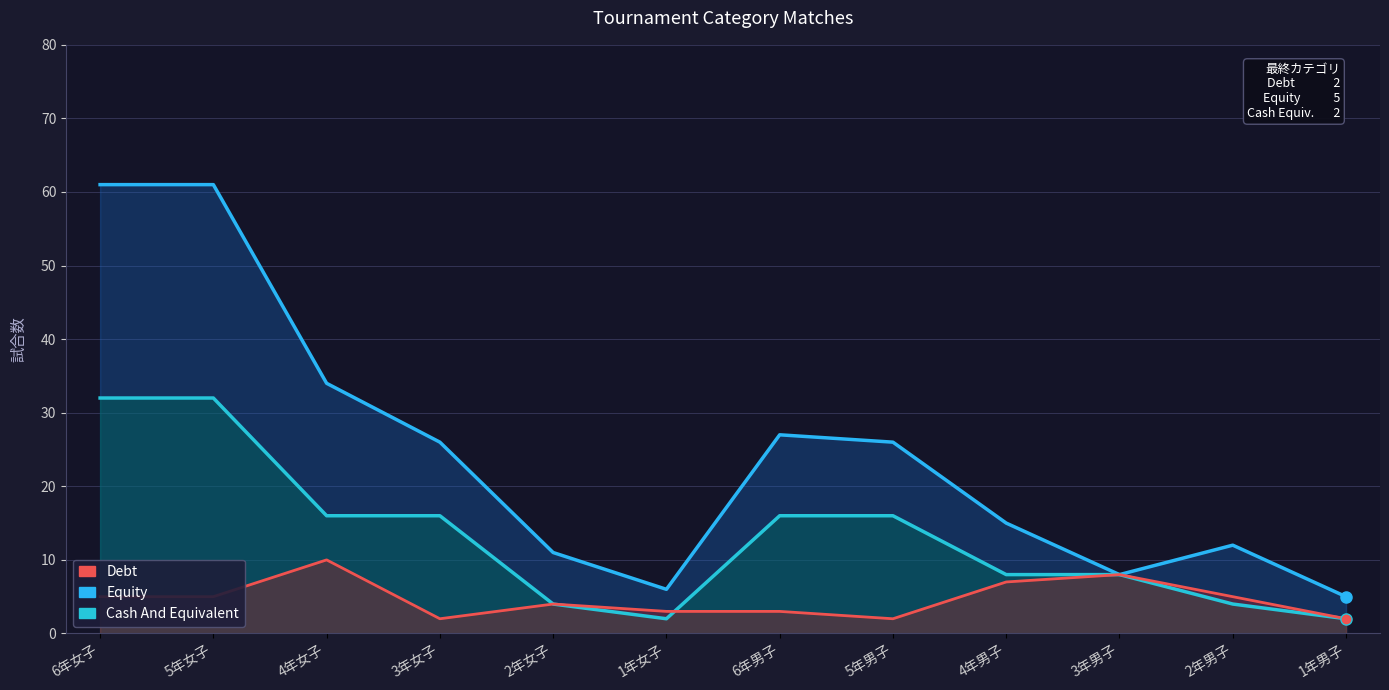

Reading left to right, extract all data points from this chart.

Equity: 6年女子=61	5年女子=61	4年女子=34	3年女子=26	2年女子=11	1年女子=6	6年男子=27	5年男子=26	4年男子=15	3年男子=8	2年男子=12	1年男子=5
Cash And Equivalent: 6年女子=32	5年女子=32	4年女子=16	3年女子=16	2年女子=4	1年女子=2	6年男子=16	5年男子=16	4年男子=8	3年男子=8	2年男子=4	1年男子=2
Debt: 6年女子=5	5年女子=5	4年女子=10	3年女子=2	2年女子=4	1年女子=3	6年男子=3	5年男子=2	4年男子=7	3年男子=8	2年男子=5	1年男子=2